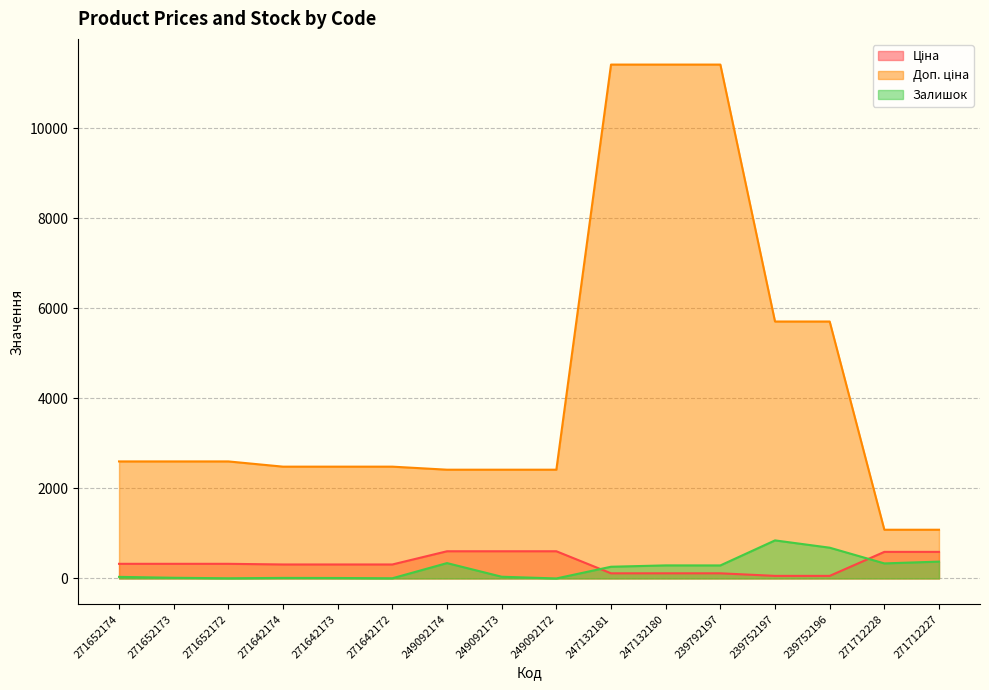

At which label does Доп. ціна reach its peak?

247132181